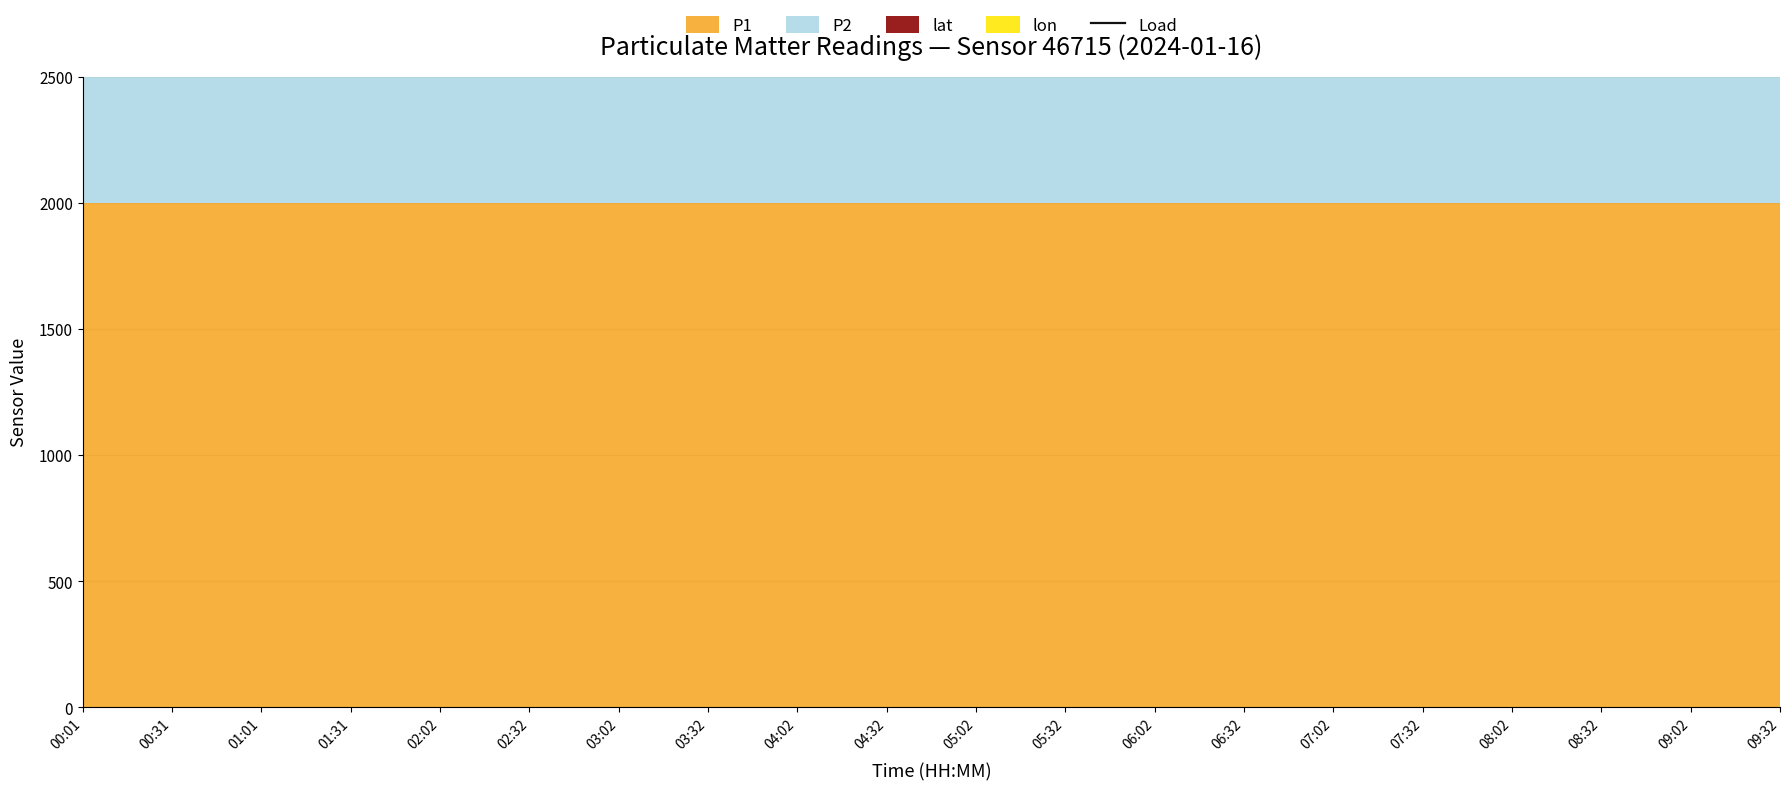

True or false: P1 and lon cross at least once.

False